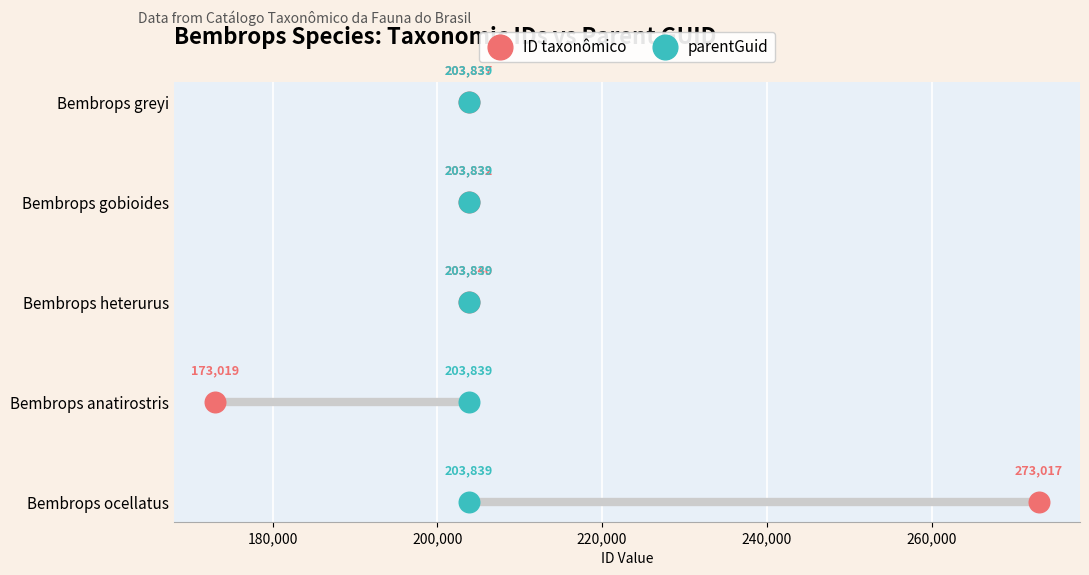

Which series reaches the minimum Y coordinate?

ID taxonômico